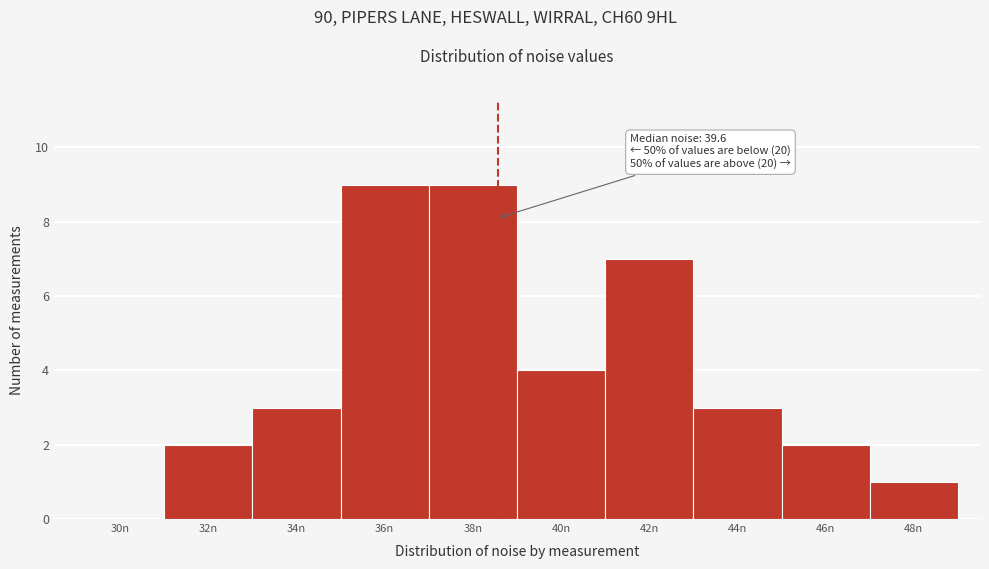

Reading right to left, extract all data points from this chart.

48n=1	46n=2	44n=3	42n=7	40n=4	38n=9	36n=9	34n=3	32n=2	30n=0